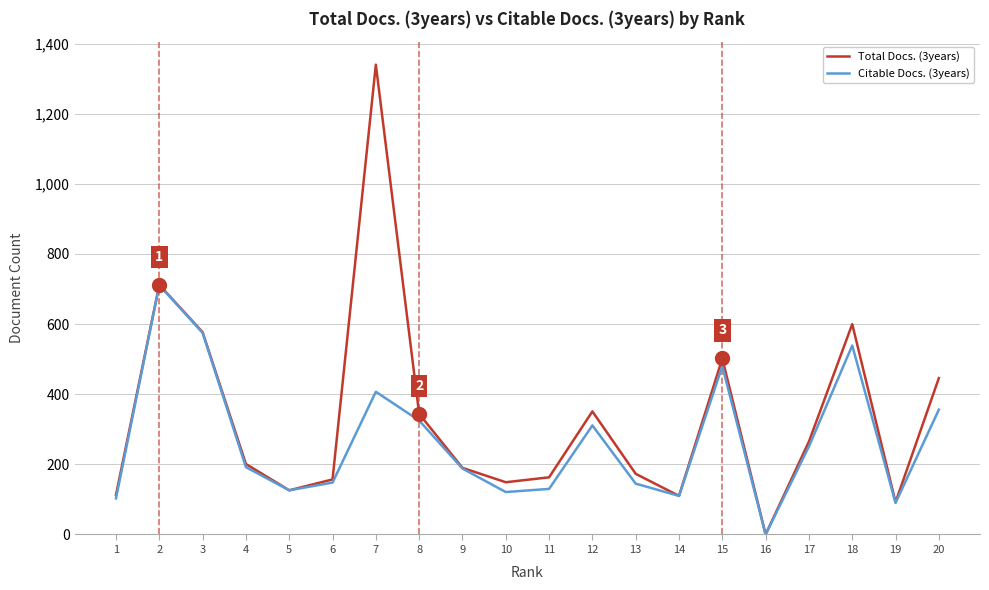

Which series has the widest spread of values?

Total Docs. (3years)